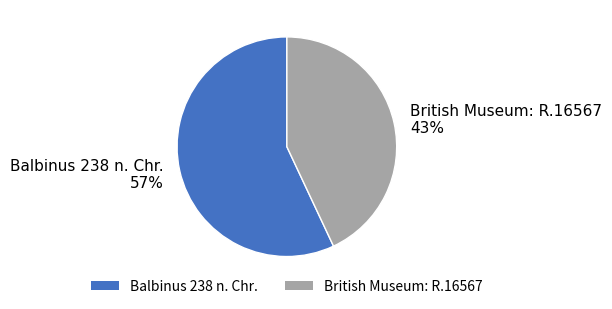

What is the smallest slice in the pie chart?

British Museum: R.16567